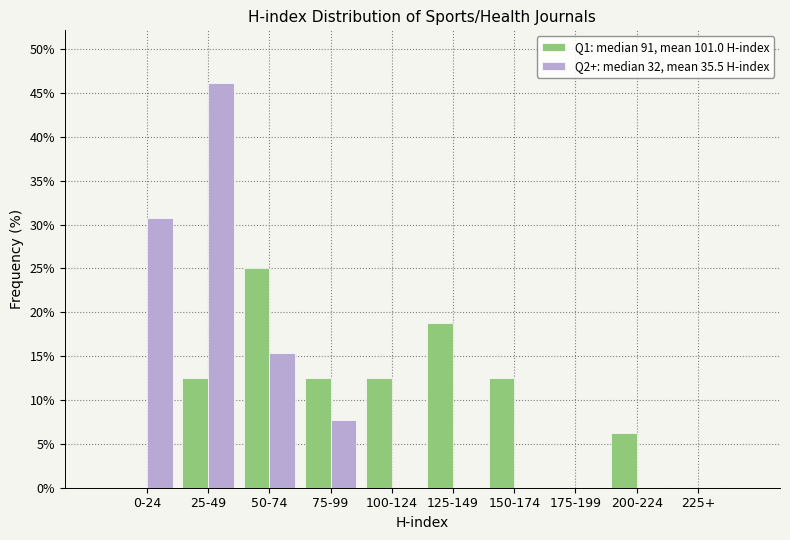

Which label corresponds to the largest value in the chart?

25-49